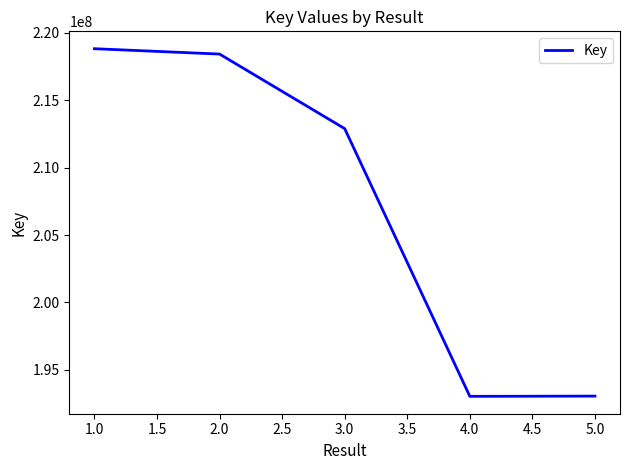

What is the change in value from 2.0 to 3.0?

-5530338